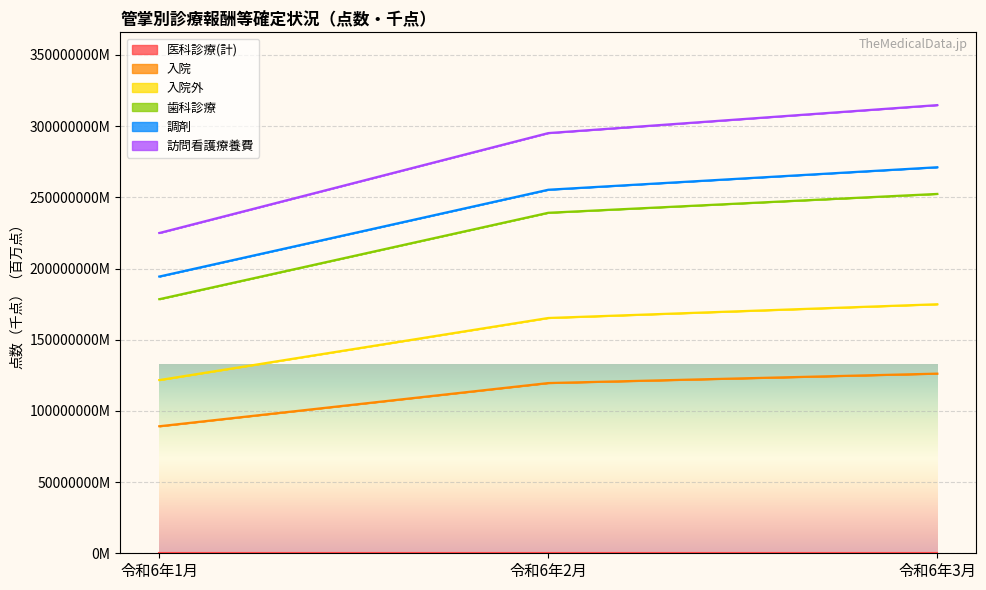

The value of 調剤 at 令和6年2月 is 138664113.9. True or false?

False